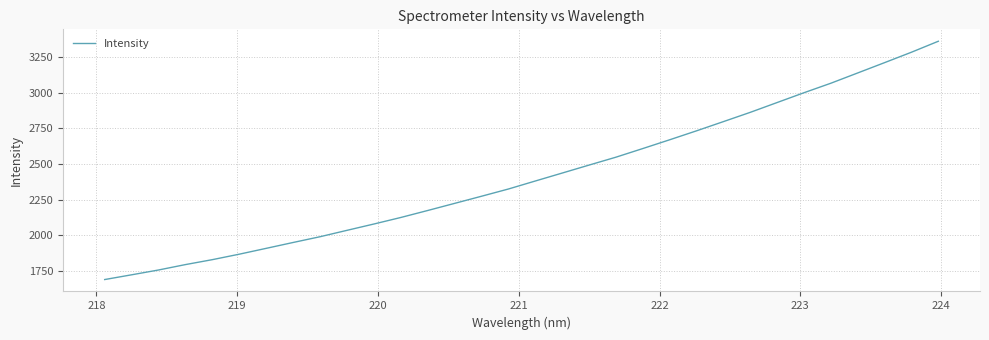

What is the difference between the maximum and minimum values?

1674.1